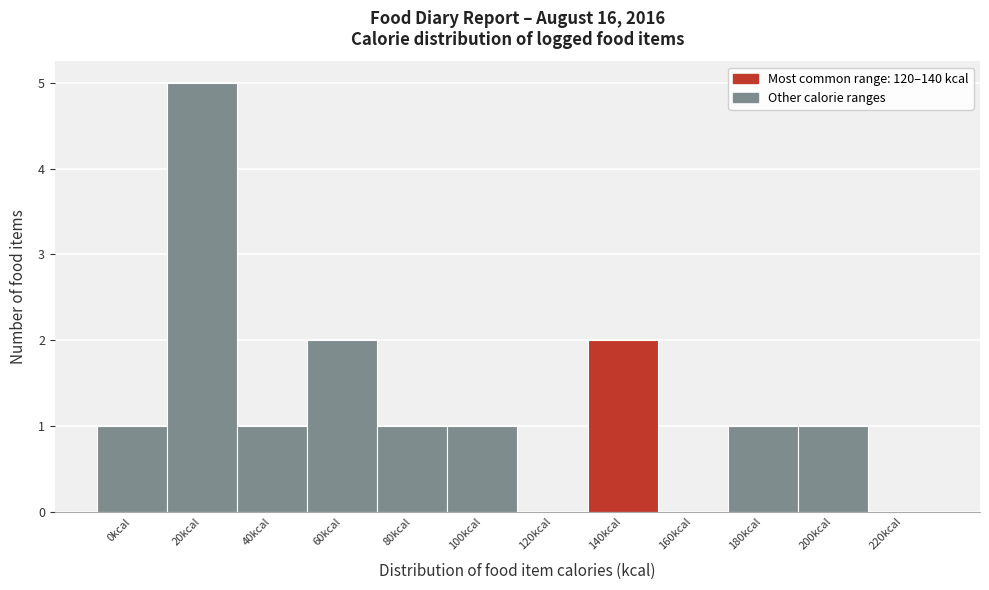

True or false: the data shows 1 at 40kcal.

True